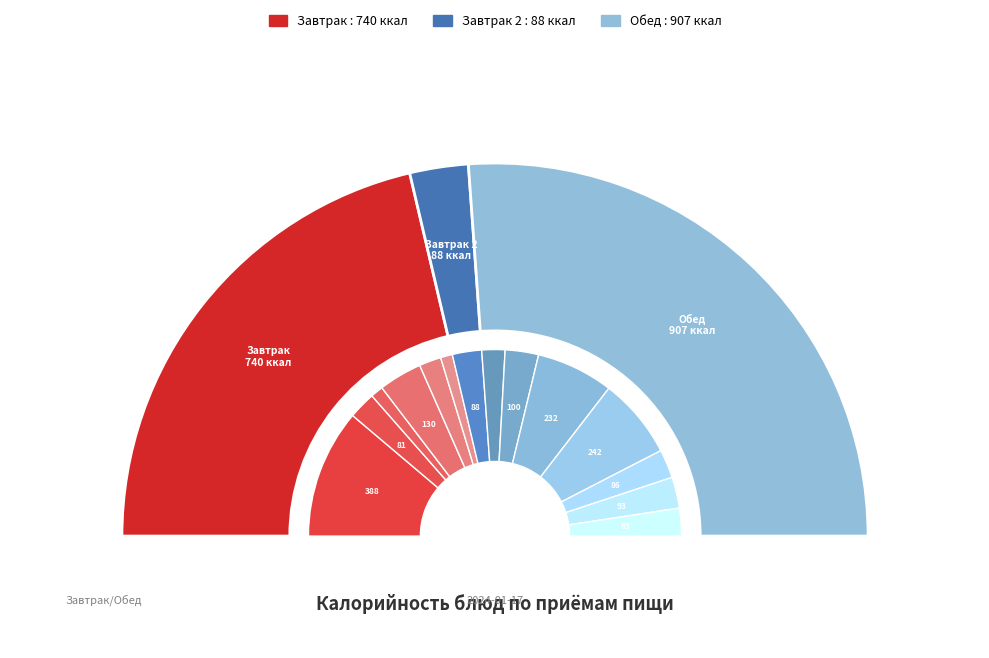

To the nearest percent, what portion does Апельсины represent?

5%